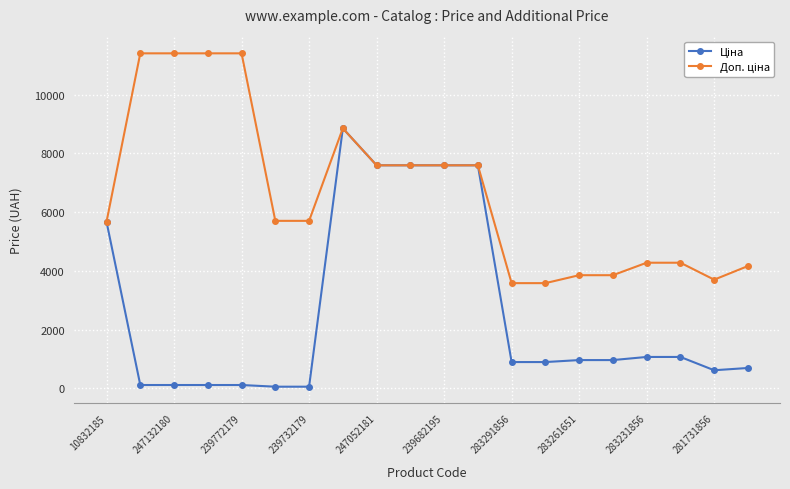

What is the greatest value displayed?

11410.0